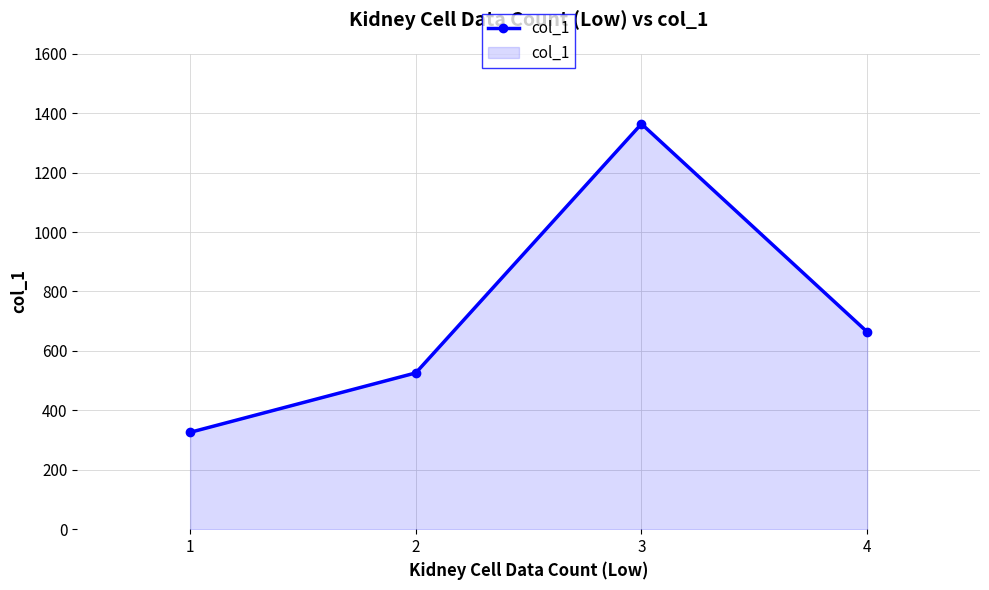

What is the sum of all values?

2880